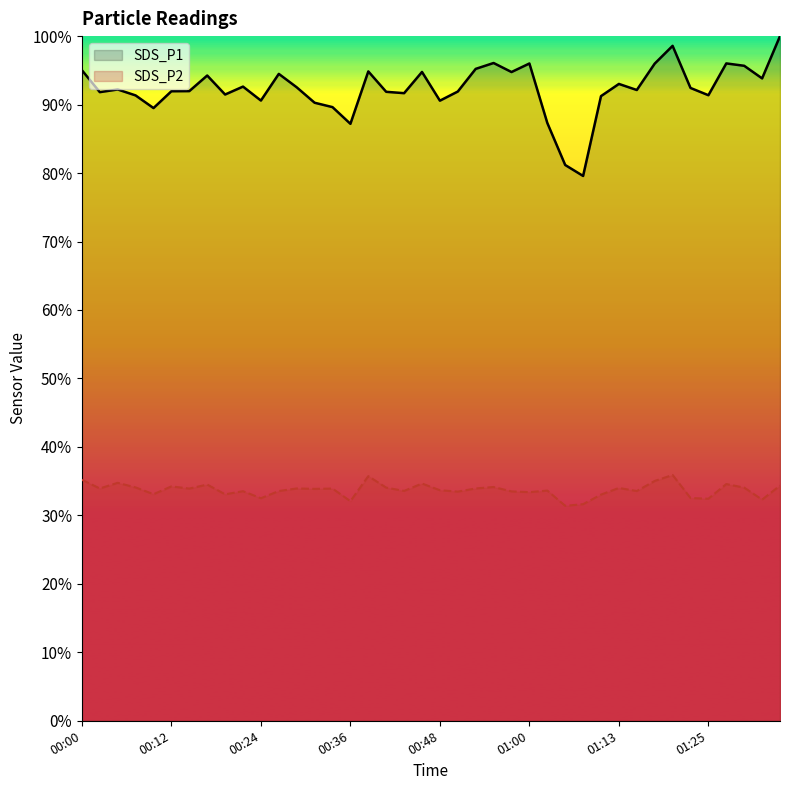

What is the sum of the SDS_P2 values at 00:46 and 01:18?

69.7